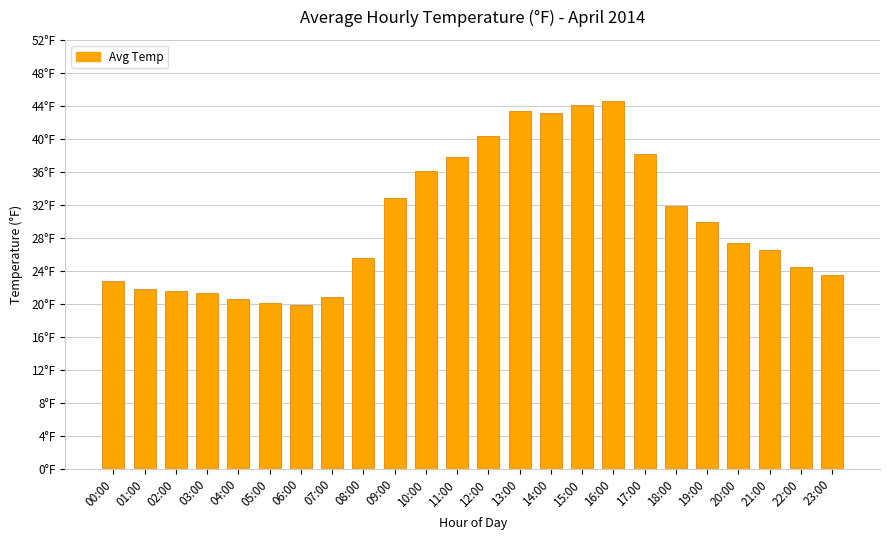

How many bars are there in total?

24